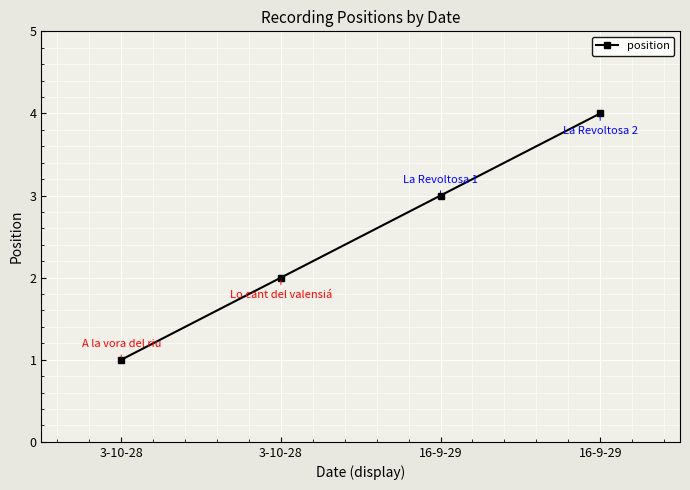

Is this an area chart (filled region under the line)?

No